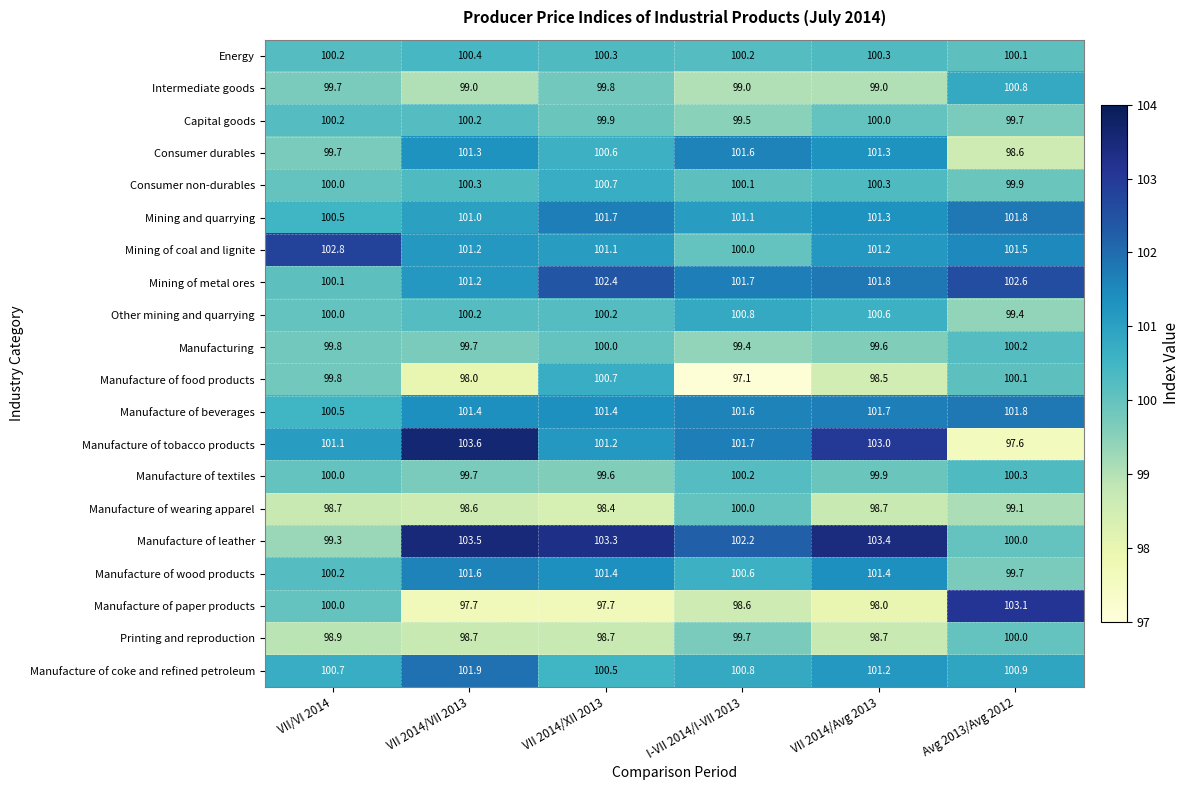

How many series are shown in this chart?

20